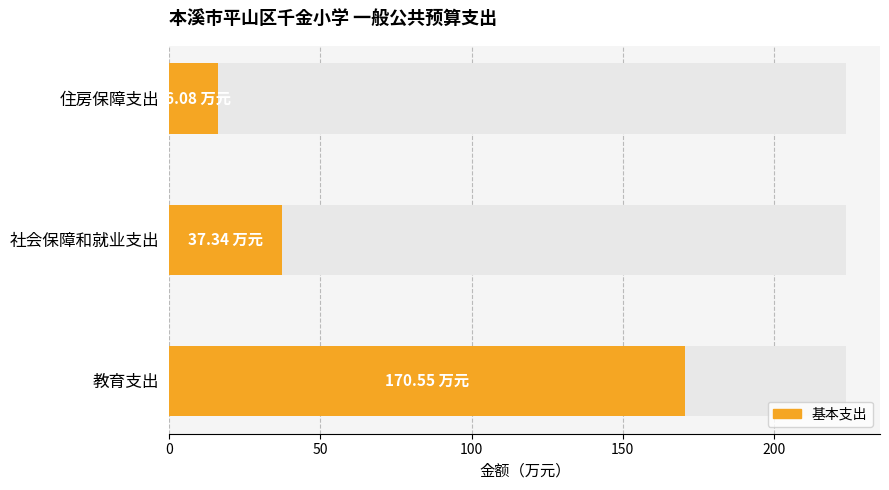

What is the average value?

74.7